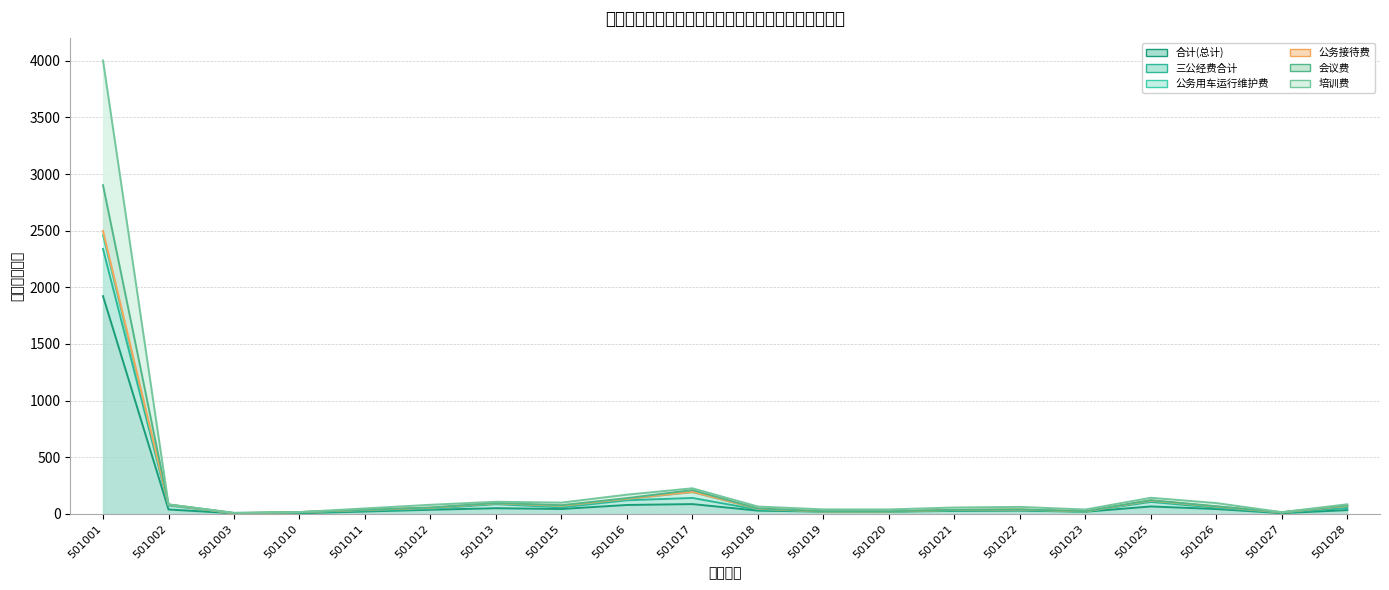

Does the chart display data point markers on the line(s)?

No